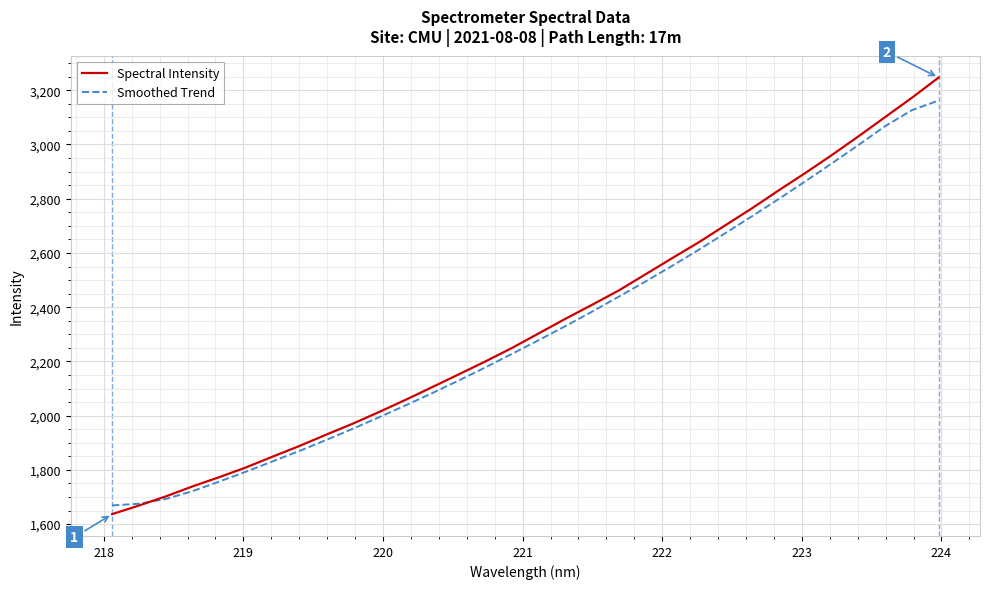

List the series in order of their peak value, highest first.

Spectral Intensity, Smoothed Trend